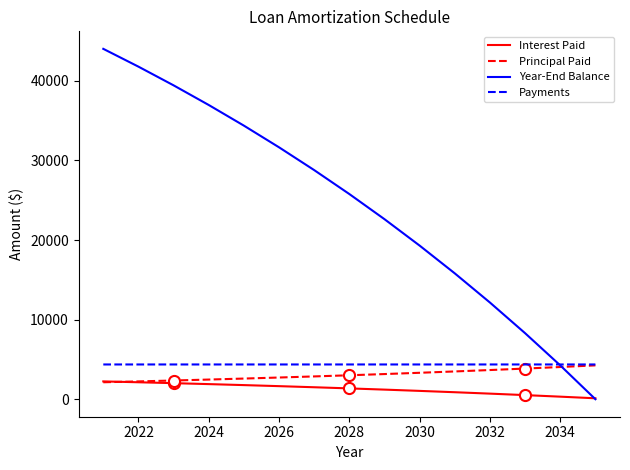

What is the average value of the Principal Paid series?

3077.0